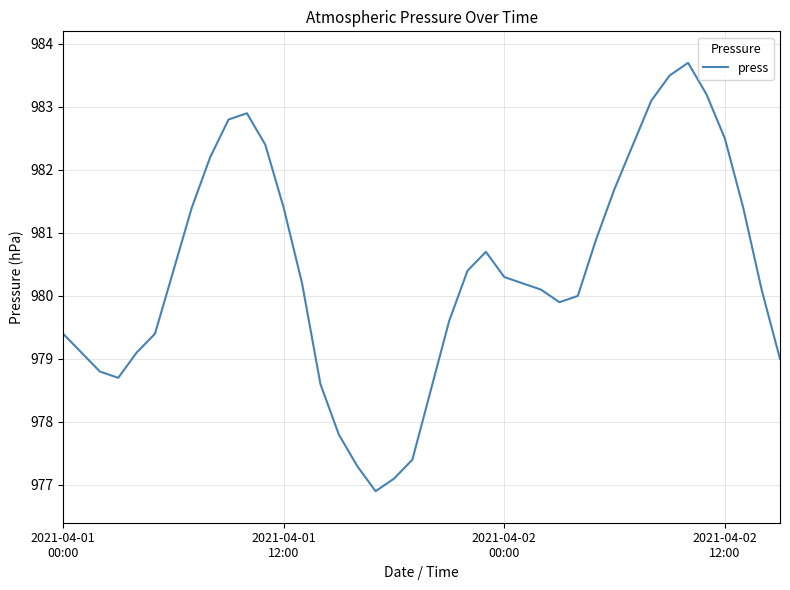

Reading left to right, list all the values displayed in this chart.

979.4	979.1	978.8	978.7	979.1	979.4	980.4	981.4	982.2	982.8	982.9	982.4	981.4	980.2	978.6	977.8	977.3	976.9	977.1	977.4	978.5	979.6	980.4	980.7	980.3	980.2	980.1	979.9	980.0	980.9	981.7	982.4	983.1	983.5	983.7	983.2	982.5	981.4	980.1	979.0